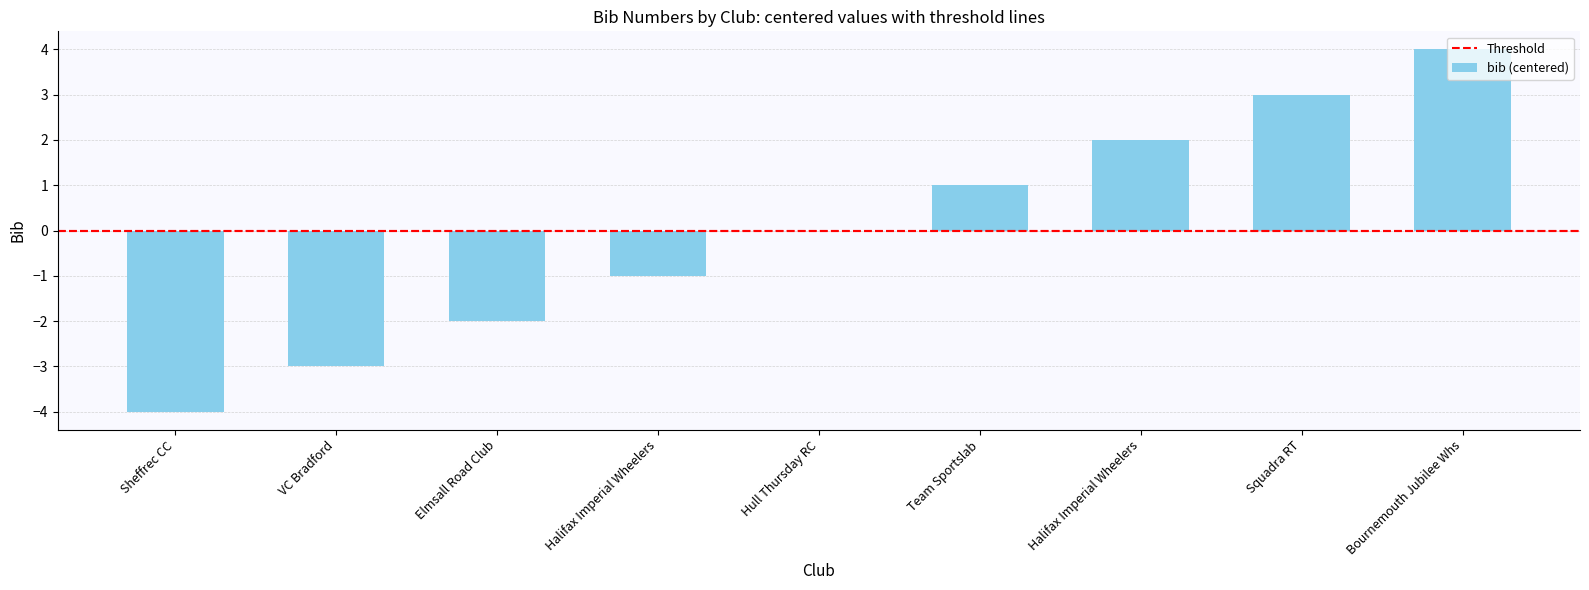

List the labels in order of value, largest first.

Bournemouth Jubilee Whs, Squadra RT, Halifax Imperial Wheelers, Team Sportslab, Hull Thursday RC, Halifax Imperial Wheelers, Elmsall Road Club, VC Bradford, Sheffrec CC